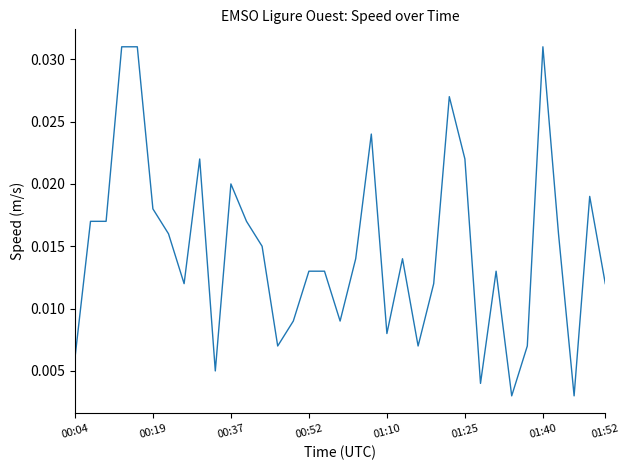

Is this an area chart (filled region under the line)?

No